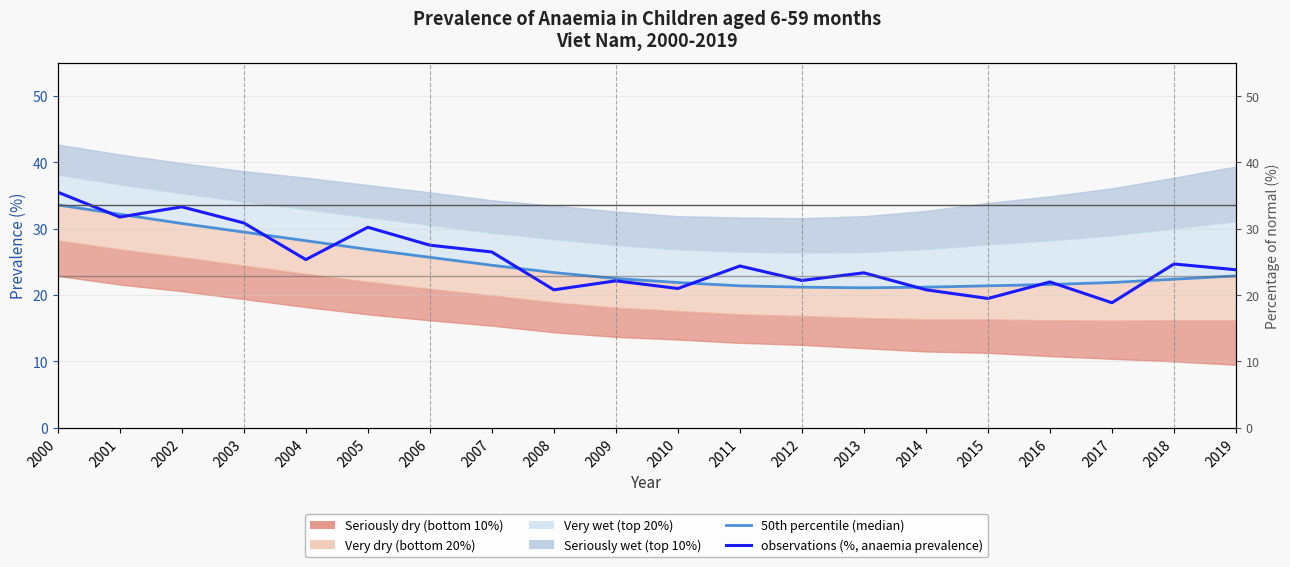

How many data points in 50th percentile (median) are above 22?

12